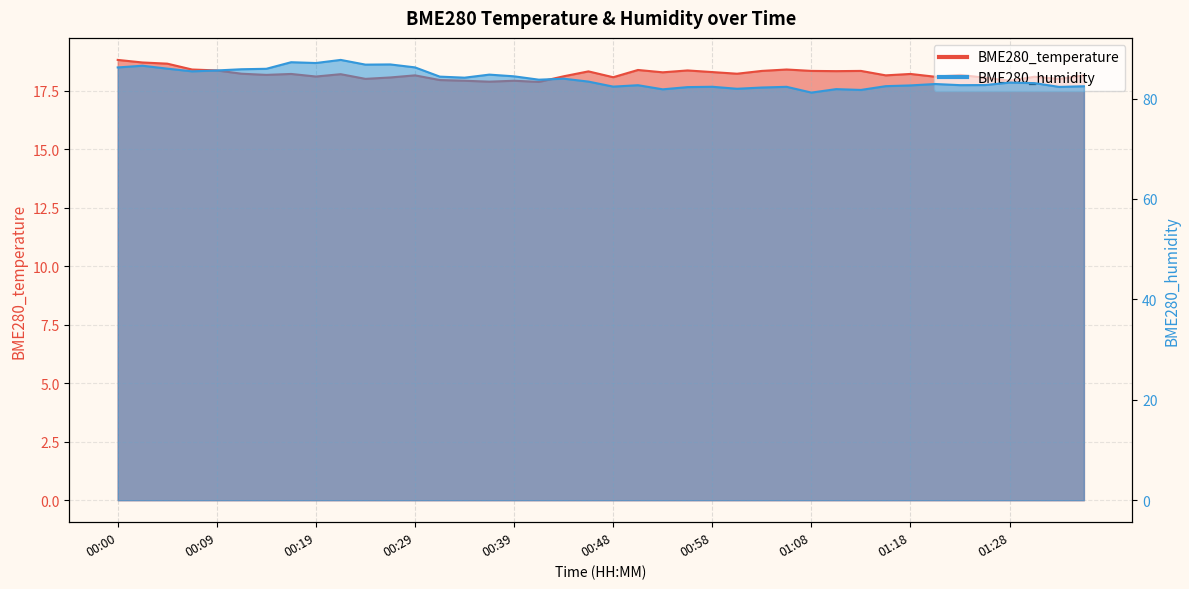

What position from the right is 00:46?

21